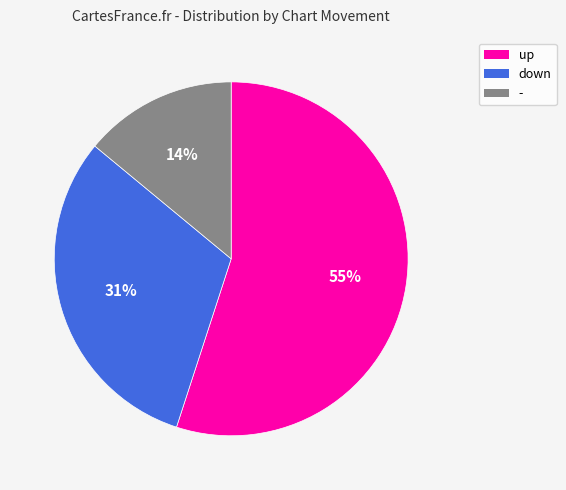

To the nearest percent, what percentage of the pie is -?

14%